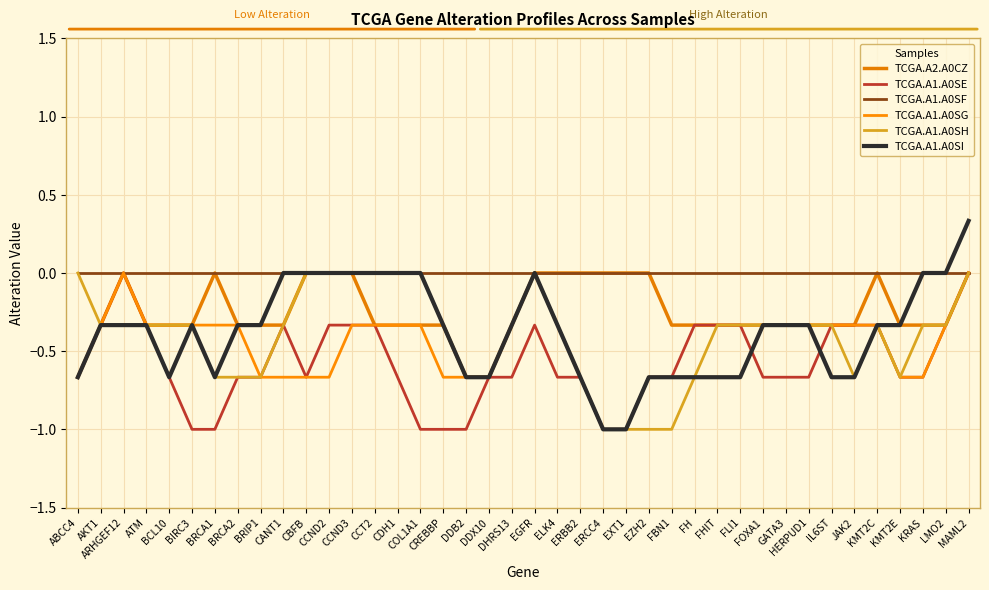

Reading right to left, what are all the values shown in this chart?

TCGA.A2.A0CZ: MAML2=0.0	LMO2=-0.3	KRAS=-0.3	KMT2E=-0.3	KMT2C=0.0	JAK2=-0.3	IL6ST=-0.3	HERPUD1=-0.3	GATA3=-0.3	FOXA1=-0.3	FLI1=-0.3	FHIT=-0.3	FH=-0.3	FBN1=-0.3	EZH2=0.0	EXT1=0.0	ERCC4=0.0	ERBB2=0.0	ELK4=0.0	EGFR=0.0	DHRS13=-0.3	DDX10=-0.7	DDB2=-0.7	CREBBP=-0.3	COL1A1=-0.3	CDH1=-0.3	CCT2=-0.3	CCND3=0.0	CCND2=0.0	CBFB=0.0	CANT1=-0.3	BRIP1=-0.3	BRCA2=-0.3	BRCA1=0.0	BIRC3=-0.3	BCL10=-0.3	ATM=-0.3	ARHGEF12=0.0	AKT1=-0.3	ABCC4=-0.7
TCGA.A1.A0SE: MAML2=0.0	LMO2=-0.3	KRAS=-0.7	KMT2E=-0.7	KMT2C=-0.3	JAK2=-0.3	IL6ST=-0.3	HERPUD1=-0.7	GATA3=-0.7	FOXA1=-0.7	FLI1=-0.3	FHIT=-0.3	FH=-0.3	FBN1=-0.7	EZH2=-0.7	EXT1=-1.0	ERCC4=-1.0	ERBB2=-0.7	ELK4=-0.7	EGFR=-0.3	DHRS13=-0.7	DDX10=-0.7	DDB2=-1.0	CREBBP=-1.0	COL1A1=-1.0	CDH1=-0.7	CCT2=-0.3	CCND3=-0.3	CCND2=-0.3	CBFB=-0.7	CANT1=-0.3	BRIP1=-0.7	BRCA2=-0.7	BRCA1=-1.0	BIRC3=-1.0	BCL10=-0.7	ATM=-0.3	ARHGEF12=0.0	AKT1=-0.3	ABCC4=-0.7
TCGA.A1.A0SF: MAML2=0.0	LMO2=0.0	KRAS=0.0	KMT2E=0.0	KMT2C=0.0	JAK2=0.0	IL6ST=0.0	HERPUD1=0.0	GATA3=0.0	FOXA1=0.0	FLI1=0.0	FHIT=0.0	FH=0.0	FBN1=0.0	EZH2=0.0	EXT1=0.0	ERCC4=0.0	ERBB2=0.0	ELK4=0.0	EGFR=0.0	DHRS13=0.0	DDX10=0.0	DDB2=0.0	CREBBP=0.0	COL1A1=0.0	CDH1=0.0	CCT2=0.0	CCND3=0.0	CCND2=0.0	CBFB=0.0	CANT1=0.0	BRIP1=0.0	BRCA2=0.0	BRCA1=0.0	BIRC3=0.0	BCL10=0.0	ATM=0.0	ARHGEF12=0.0	AKT1=0.0	ABCC4=0.0
TCGA.A1.A0SG: MAML2=0.0	LMO2=-0.3	KRAS=-0.7	KMT2E=-0.7	KMT2C=-0.3	JAK2=-0.3	IL6ST=-0.3	HERPUD1=-0.3	GATA3=-0.3	FOXA1=-0.3	FLI1=-0.7	FHIT=-0.7	FH=-0.7	FBN1=-0.7	EZH2=-0.7	EXT1=-1.0	ERCC4=-1.0	ERBB2=-0.7	ELK4=-0.3	EGFR=0.0	DHRS13=-0.3	DDX10=-0.7	DDB2=-0.7	CREBBP=-0.7	COL1A1=-0.3	CDH1=-0.3	CCT2=-0.3	CCND3=-0.3	CCND2=-0.7	CBFB=-0.7	CANT1=-0.7	BRIP1=-0.7	BRCA2=-0.3	BRCA1=-0.3	BIRC3=-0.3	BCL10=-0.3	ATM=-0.3	ARHGEF12=0.0	AKT1=-0.3	ABCC4=-0.7
TCGA.A1.A0SH: MAML2=0.0	LMO2=-0.3	KRAS=-0.3	KMT2E=-0.7	KMT2C=-0.3	JAK2=-0.7	IL6ST=-0.3	HERPUD1=-0.3	GATA3=-0.3	FOXA1=-0.3	FLI1=-0.3	FHIT=-0.3	FH=-0.7	FBN1=-1.0	EZH2=-1.0	EXT1=-1.0	ERCC4=-1.0	ERBB2=-0.7	ELK4=-0.3	EGFR=0.0	DHRS13=-0.3	DDX10=-0.7	DDB2=-0.7	CREBBP=-0.3	COL1A1=0.0	CDH1=0.0	CCT2=0.0	CCND3=0.0	CCND2=0.0	CBFB=0.0	CANT1=-0.3	BRIP1=-0.7	BRCA2=-0.7	BRCA1=-0.7	BIRC3=-0.3	BCL10=-0.3	ATM=-0.3	ARHGEF12=-0.3	AKT1=-0.3	ABCC4=0.0
TCGA.A1.A0SI: MAML2=0.3	LMO2=0.0	KRAS=0.0	KMT2E=-0.3	KMT2C=-0.3	JAK2=-0.7	IL6ST=-0.7	HERPUD1=-0.3	GATA3=-0.3	FOXA1=-0.3	FLI1=-0.7	FHIT=-0.7	FH=-0.7	FBN1=-0.7	EZH2=-0.7	EXT1=-1.0	ERCC4=-1.0	ERBB2=-0.7	ELK4=-0.3	EGFR=0.0	DHRS13=-0.3	DDX10=-0.7	DDB2=-0.7	CREBBP=-0.3	COL1A1=0.0	CDH1=0.0	CCT2=0.0	CCND3=0.0	CCND2=0.0	CBFB=0.0	CANT1=0.0	BRIP1=-0.3	BRCA2=-0.3	BRCA1=-0.7	BIRC3=-0.3	BCL10=-0.7	ATM=-0.3	ARHGEF12=-0.3	AKT1=-0.3	ABCC4=-0.7